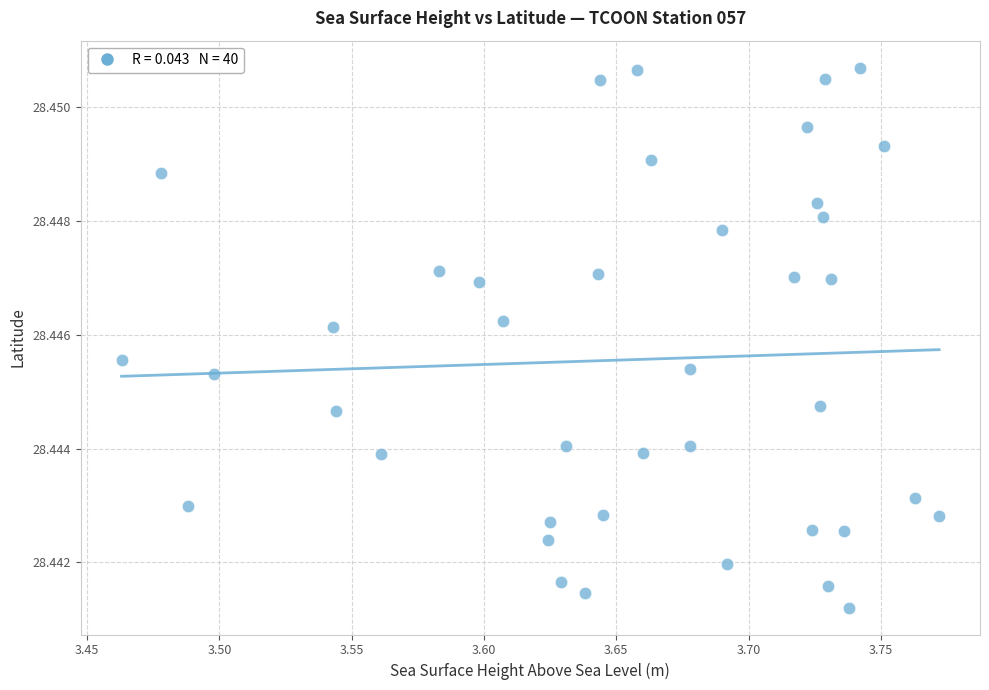

What is the range of X values (max minus min)?

0.3